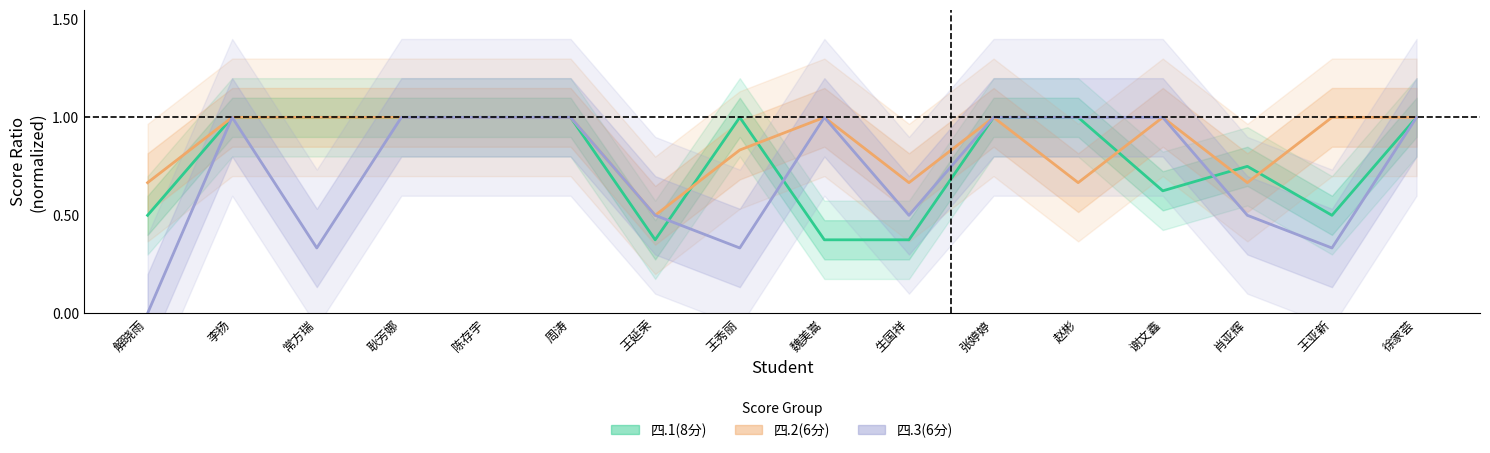

Is this an area chart (filled region under the line)?

No